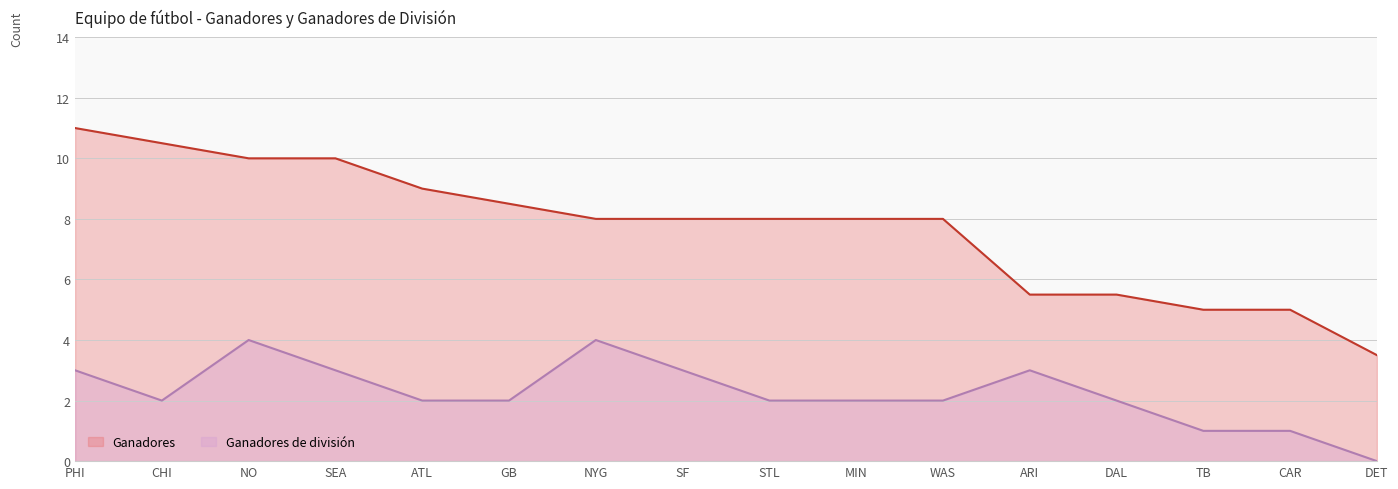

Reading right to left, list all the values displayed in this chart.

Ganadores: 3.5	5.0	5.0	5.5	5.5	8.0	8.0	8.0	8.0	8.0	8.5	9.0	10.0	10.0	10.5	11.0
Ganadores de división: 0.0	1.0	1.0	2.0	3.0	2.0	2.0	2.0	3.0	4.0	2.0	2.0	3.0	4.0	2.0	3.0